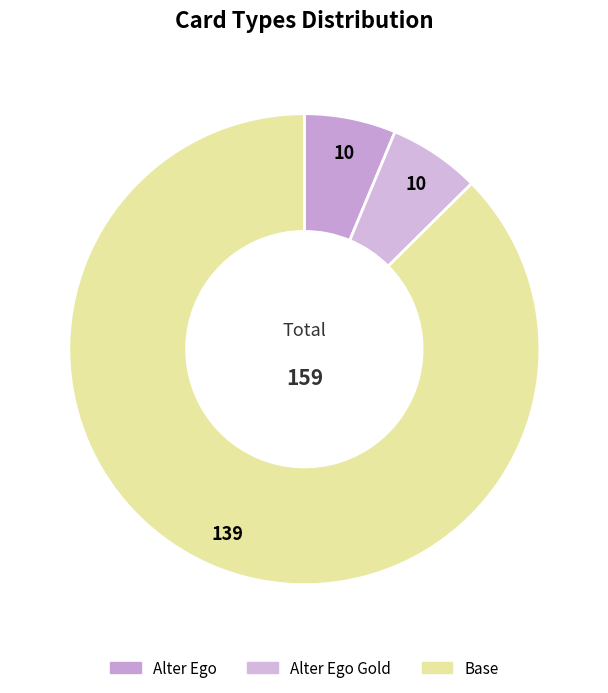

How many slices are in this pie chart?

3